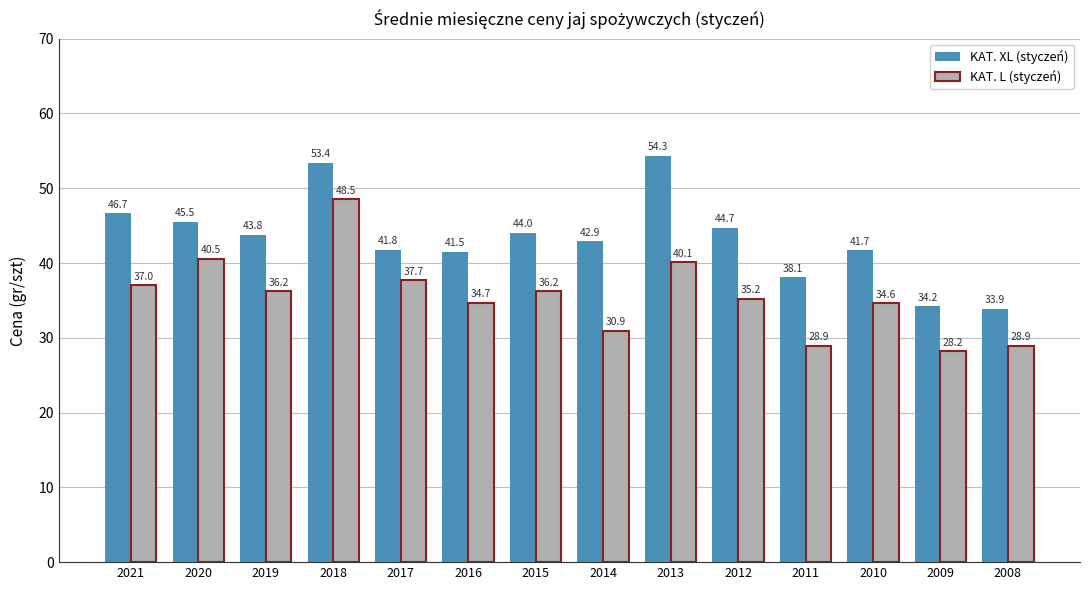

At which label is KAT. XL (styczeń) closest to 44?

2015